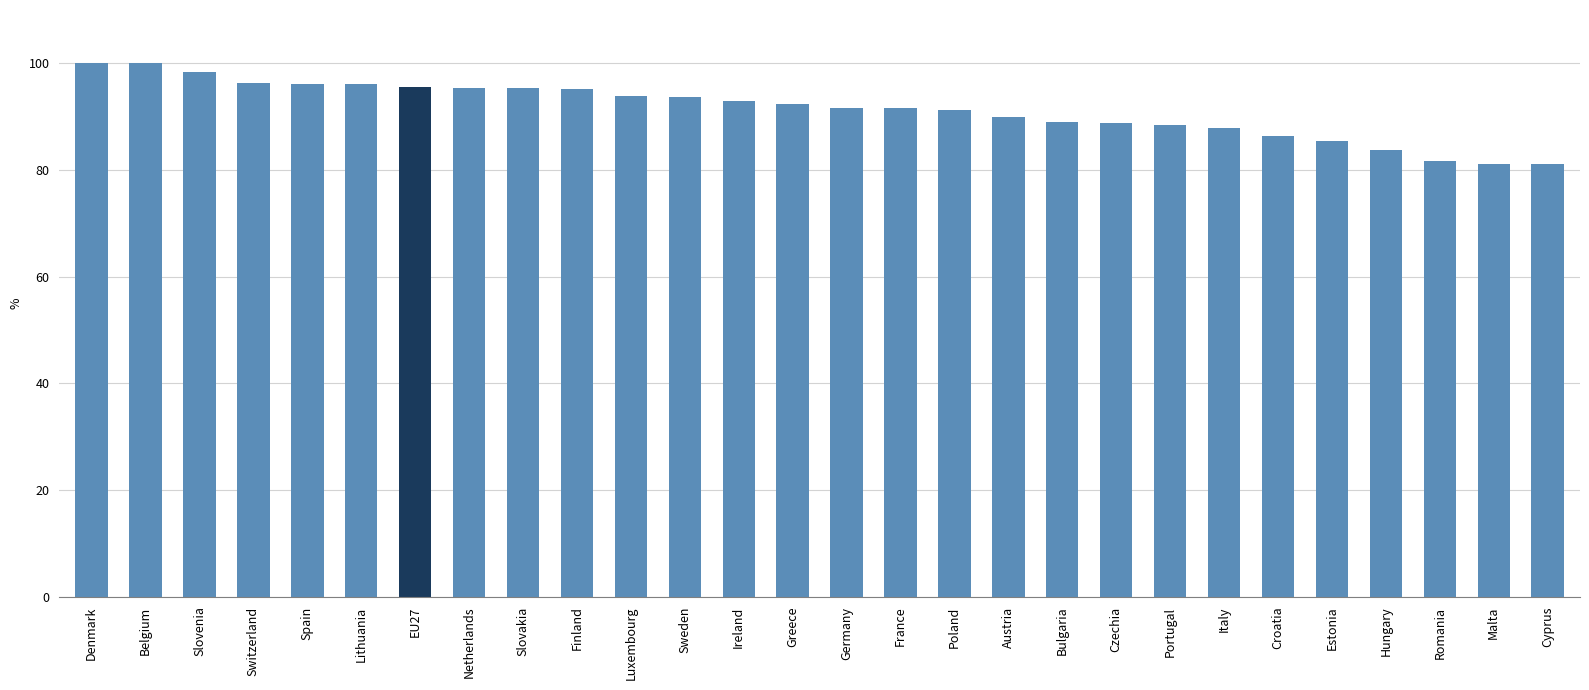

What is the smallest value displayed?

81.1